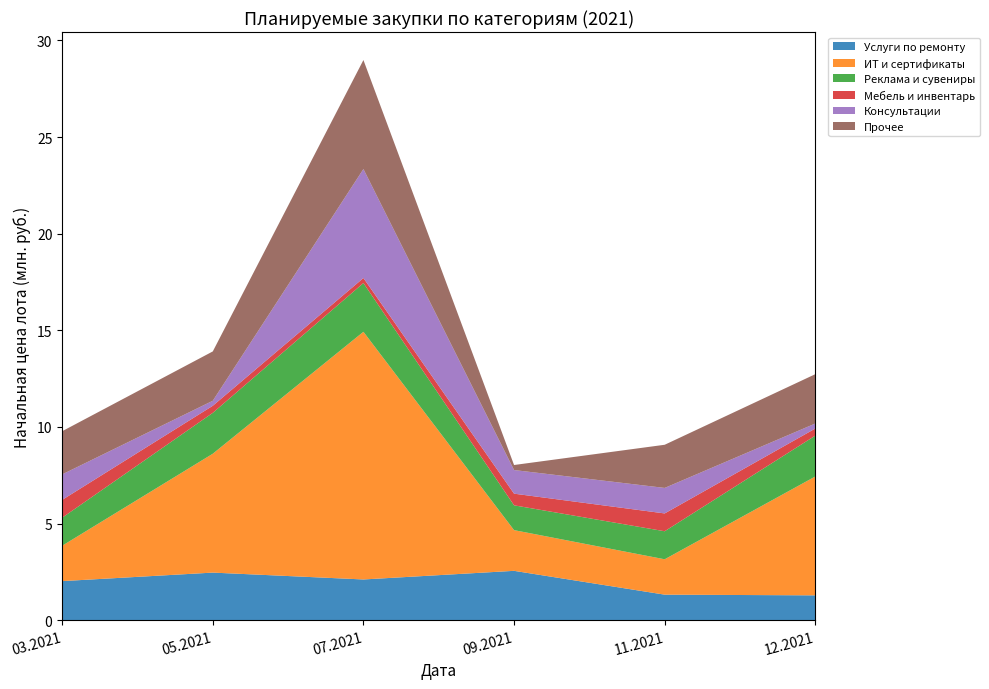

Reading left to right, transcribe all the data shown in this chart.

Услуги по ремонту: 03.2021=2020345.0	05.2021=2460911.0	07.2021=2106000.0	09.2021=2552596.7	11.2021=1320000.0	12.2021=1283755.0
ИТ и сертификаты: 03.2021=1830618.3	05.2021=6151270.1	07.2021=12816000.0	09.2021=2106000.0	11.2021=1830618.3	12.2021=6151270.1
Реклама и сувениры: 03.2021=1450000.0	05.2021=2115200.0	07.2021=2522000.0	09.2021=1283755.0	11.2021=1450000.0	12.2021=2115200.0
Мебель и инвентарь: 03.2021=921991.7	05.2021=365918.2	07.2021=259900.0	09.2021=603138.0	11.2021=921991.7	12.2021=365918.2
Консультации: 03.2021=1320000.0	05.2021=259900.0	07.2021=5640000.0	09.2021=1222900.0	11.2021=1320000.0	12.2021=259900.0
Прочее: 03.2021=2233333.3	05.2021=2552596.7	07.2021=5640000.0	09.2021=259900.0	11.2021=2233333.3	12.2021=2552596.7